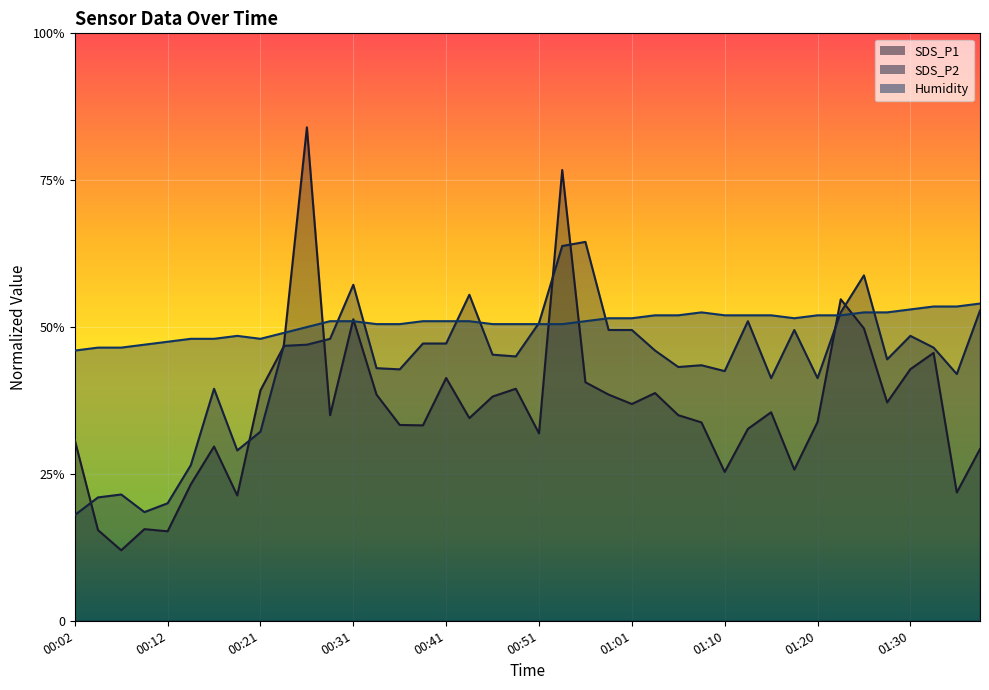

How many categories are shown in the chart?

40